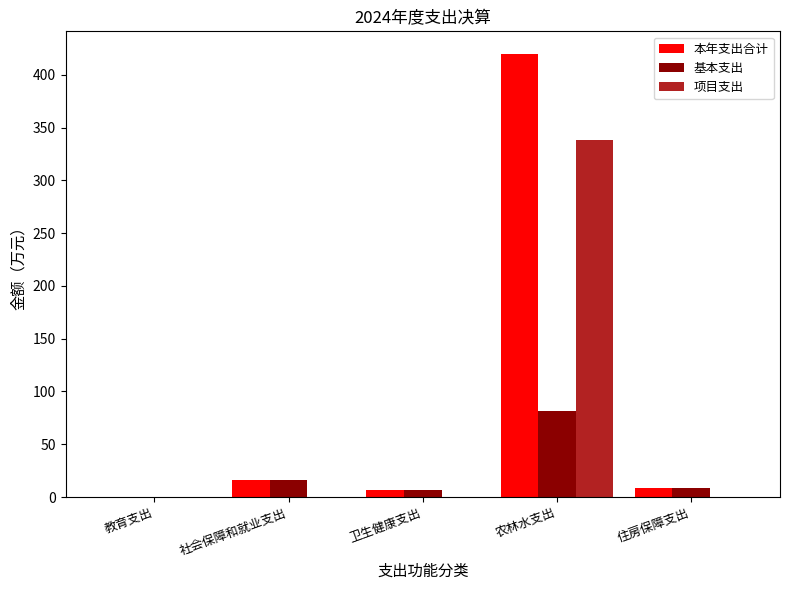

Is it true that 基本支出 equals 137.9 at 农林水支出?

False